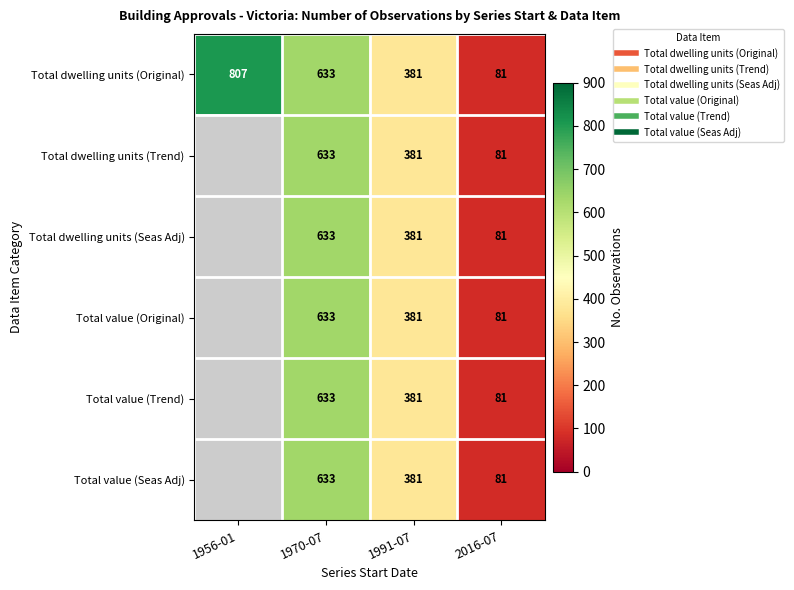

Count the Total value (Seas Adj) values in the range 381 to 633.

2